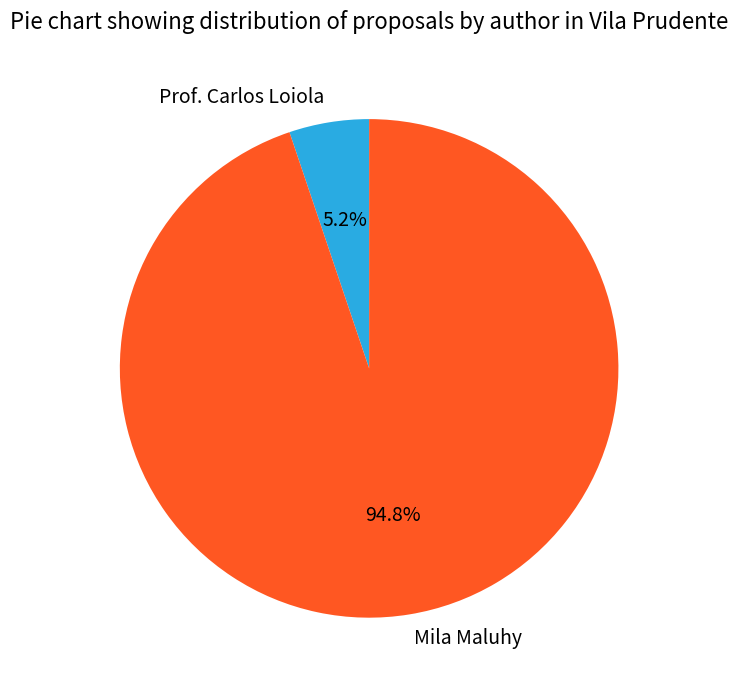

Which category has the smallest portion of the pie?

Prof. Carlos Loiola